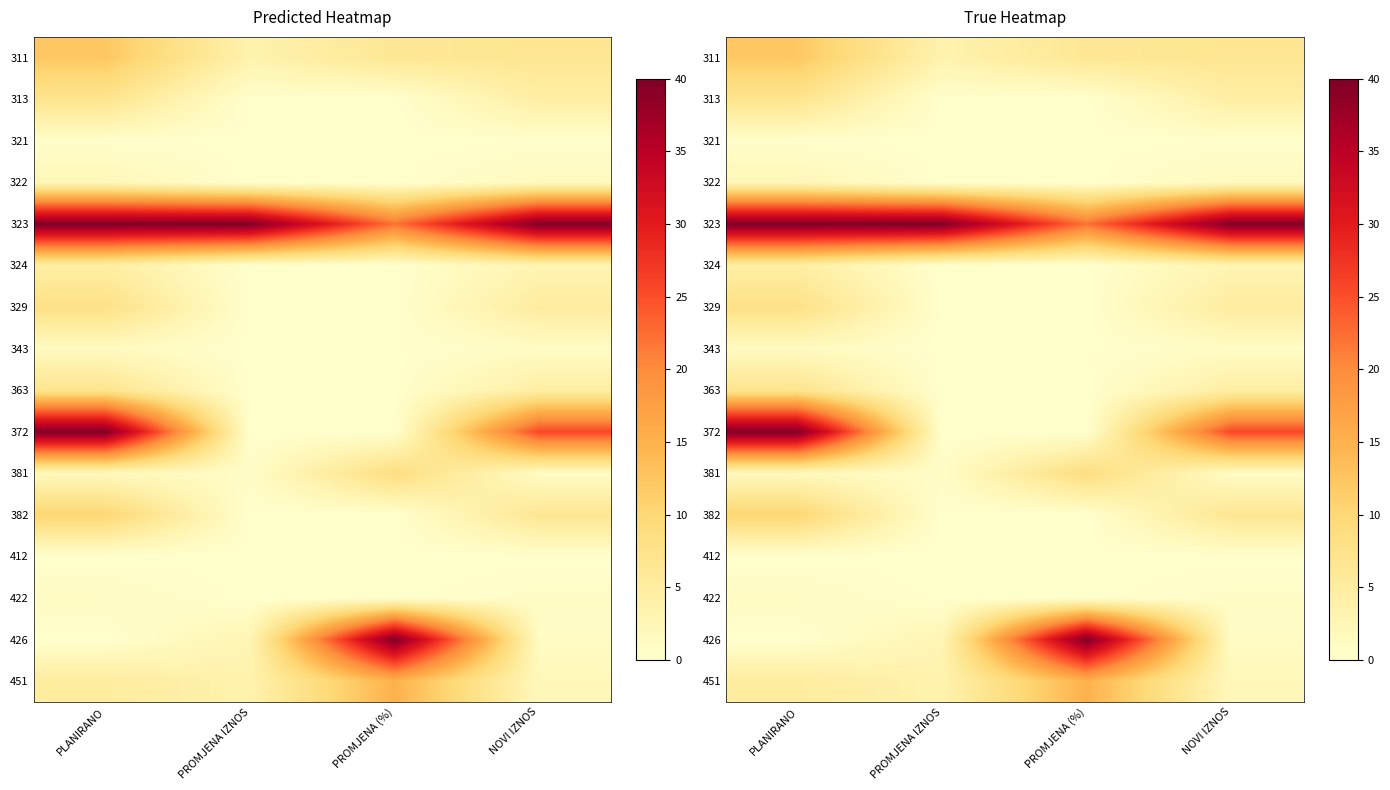

What is the difference between the maximum and minimum values in the 381 series?

8.0